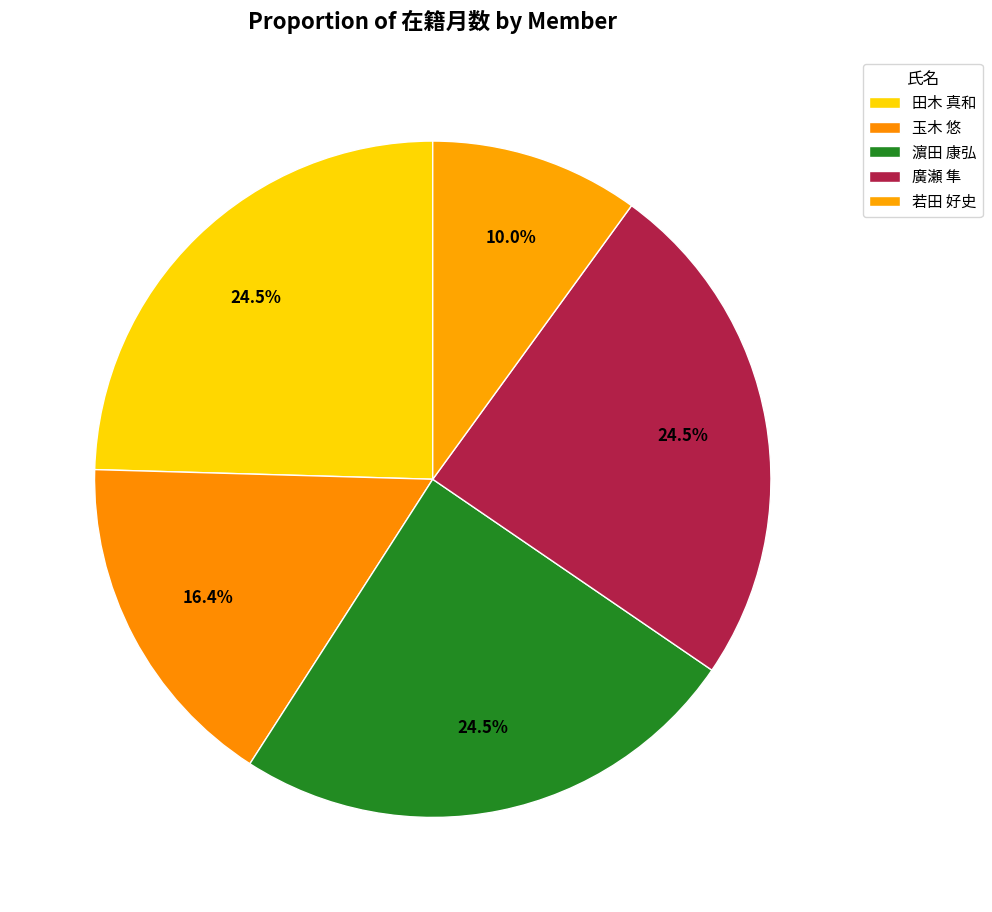

What is the ratio of the value at 若田 好史 to the value at 玉木 悠?

0.6